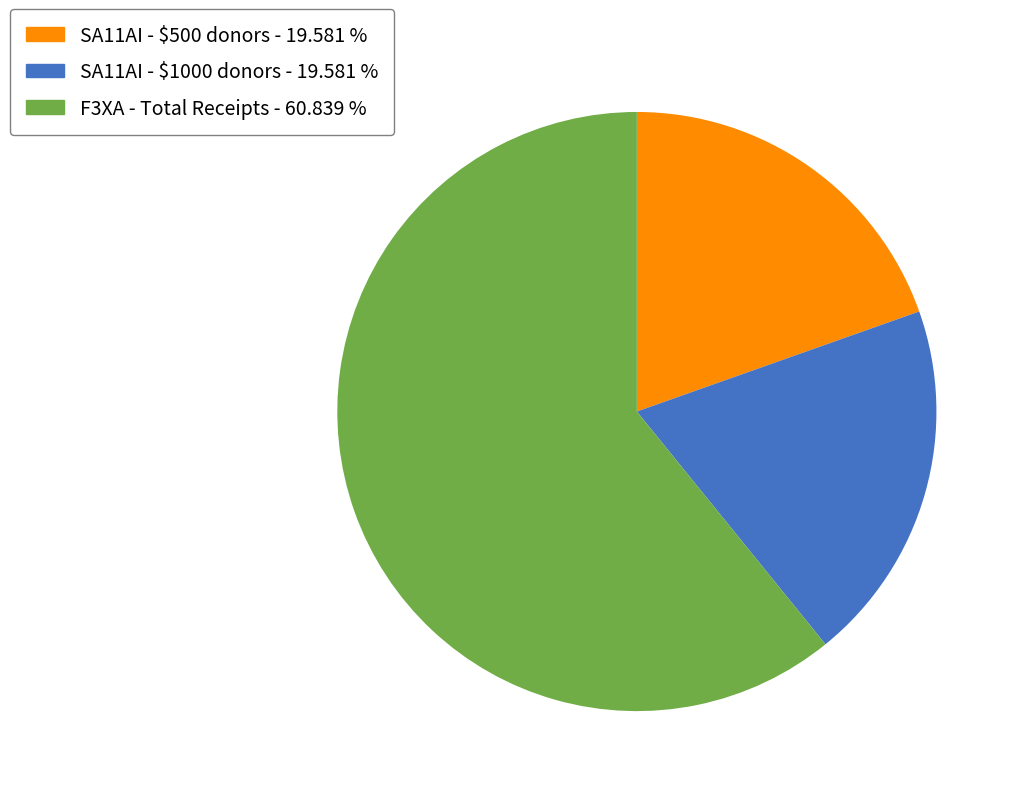

How many slices are in this pie chart?

3